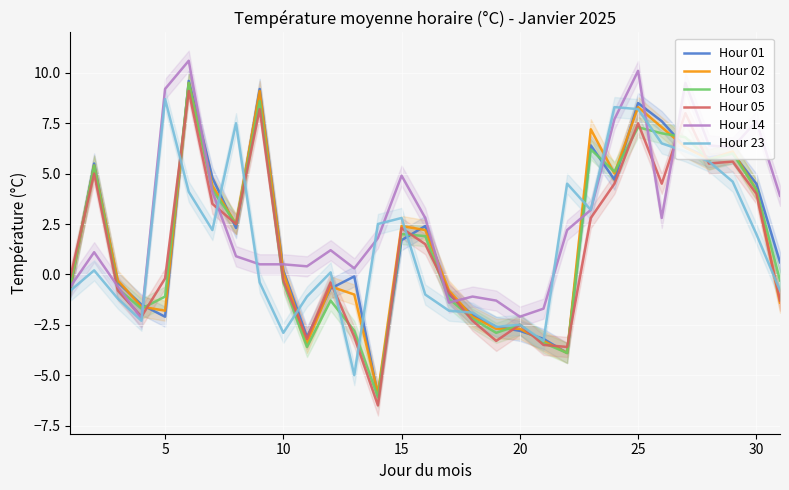

Does the chart display data point markers on the line(s)?

No